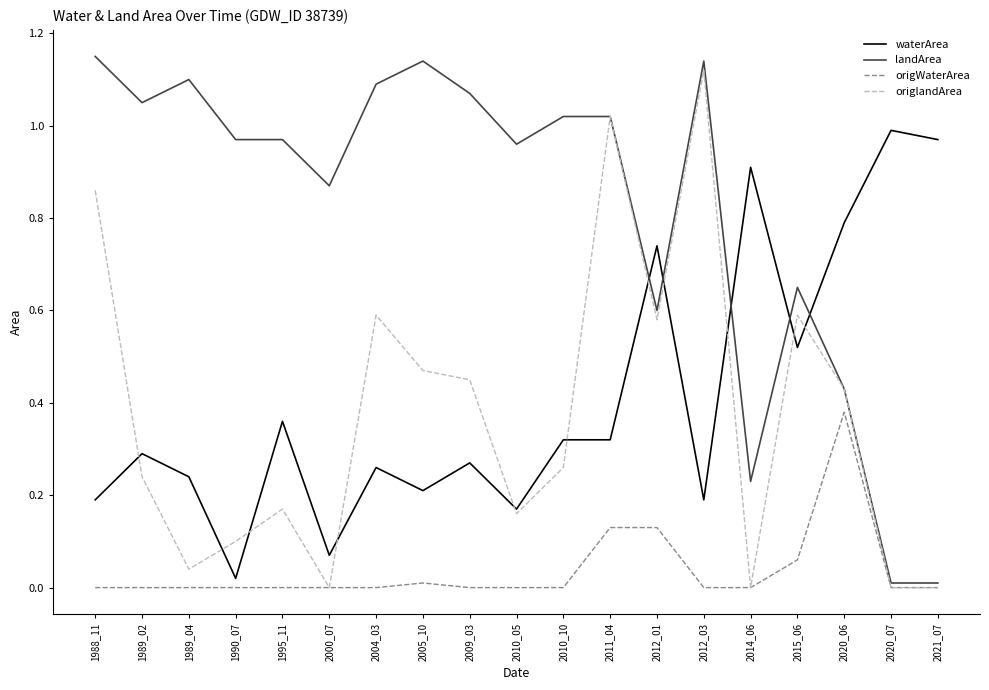

Between which two adjacent categories do landArea and waterArea first intersect?

2011_04 and 2012_01